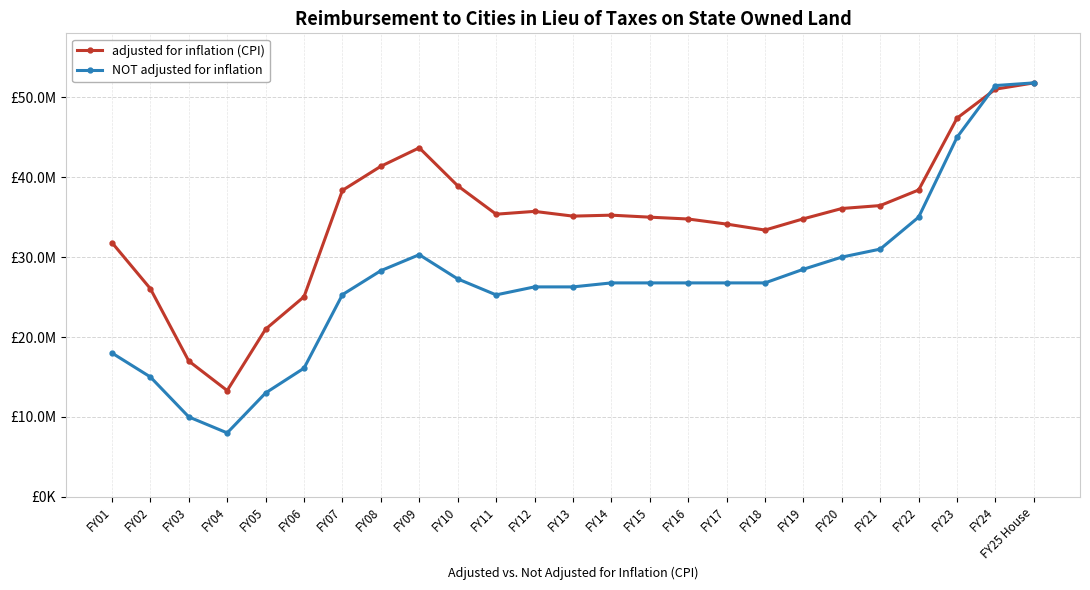

What is the label of the 17th point from the left?

FY17